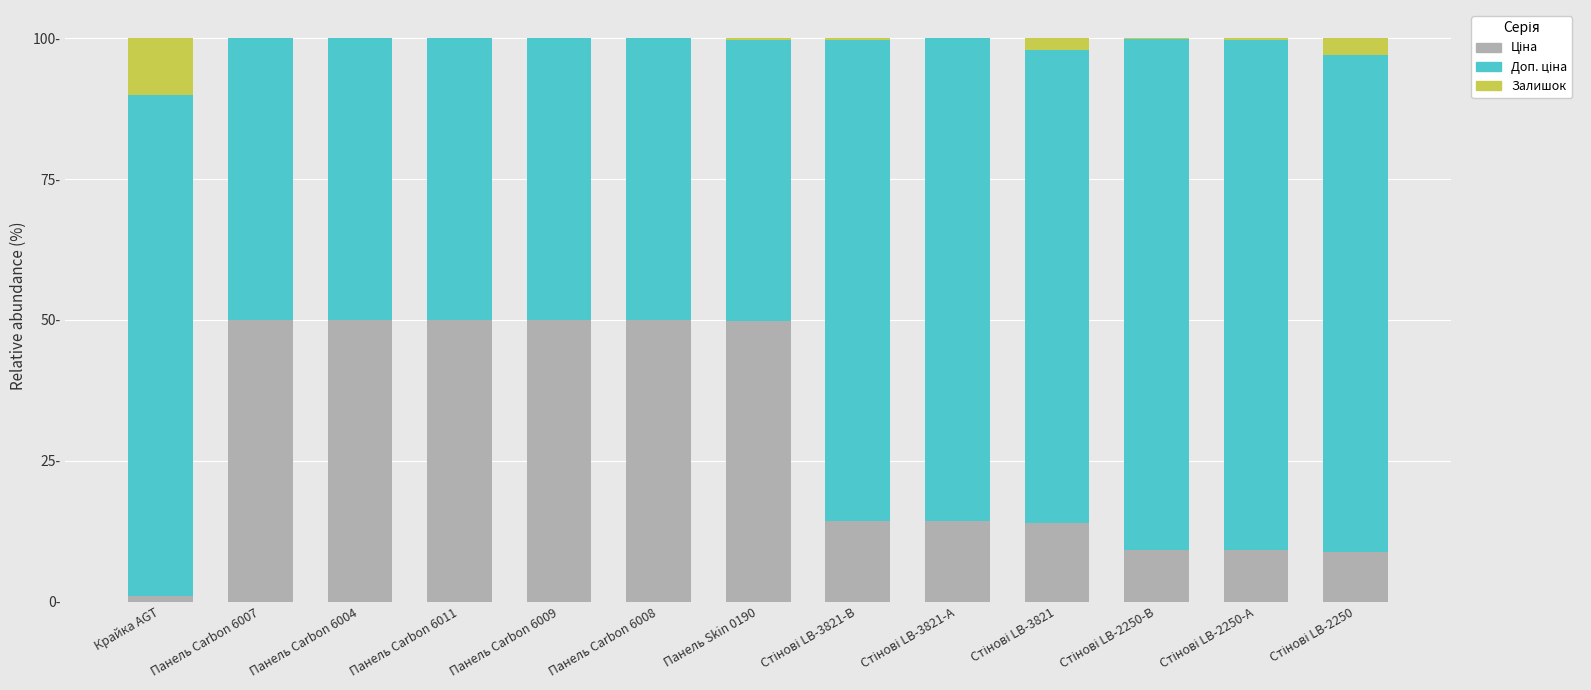

Are the bars horizontal?

No